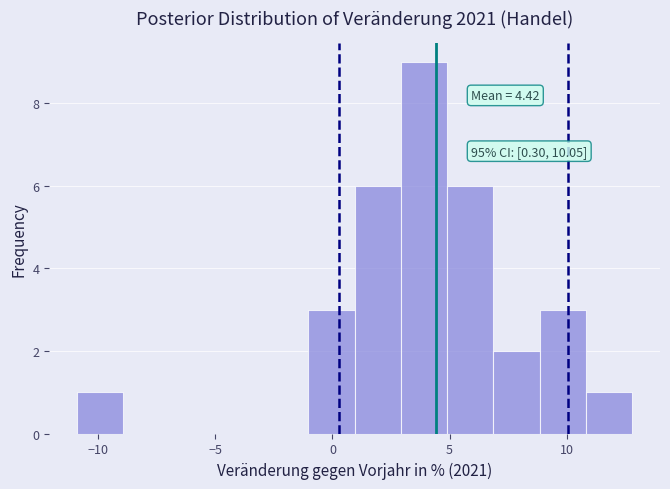

Around what value on the x-axis is the tallest bar? Give the approximate position of its centre, as read against the axis.

4.0